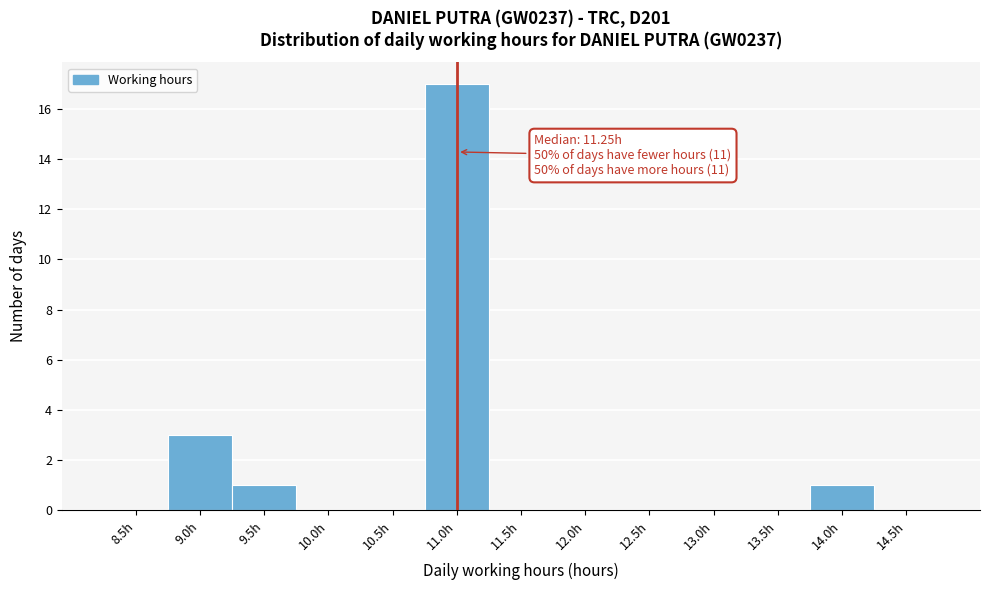

Reading left to right, transcribe all the data shown in this chart.

8.5h=0	9.0h=3	9.5h=1	10.0h=0	10.5h=0	11.0h=17	11.5h=0	12.0h=0	12.5h=0	13.0h=0	13.5h=0	14.0h=1	14.5h=0